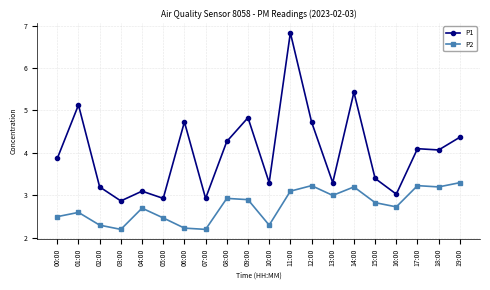

How many lines are shown in the chart?

2